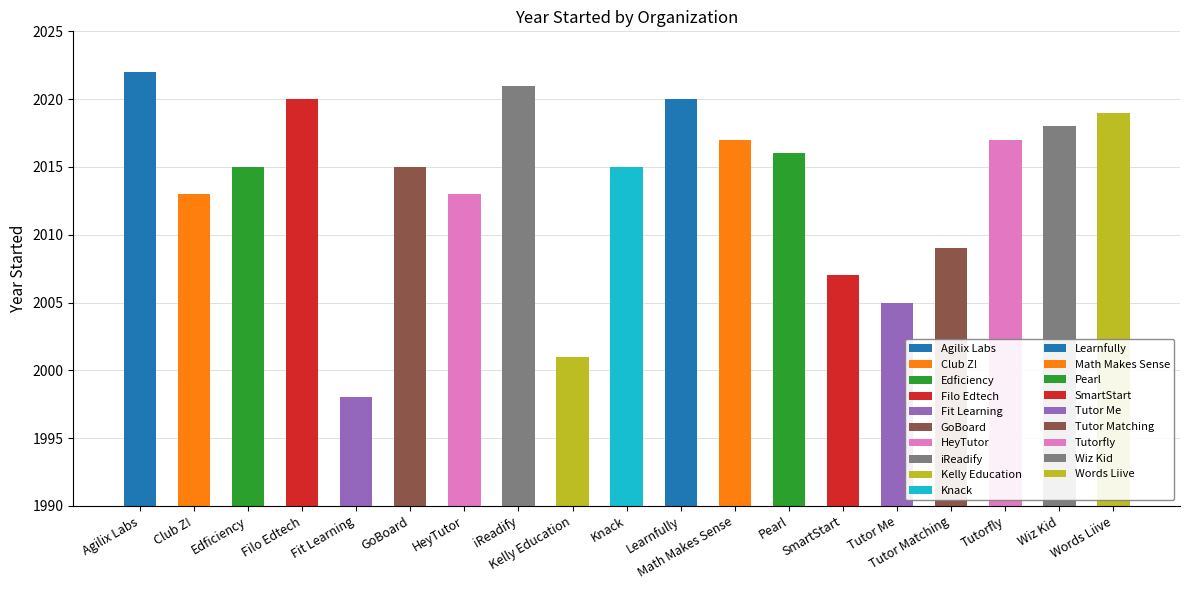

What position from the right is Tutor Me?

5